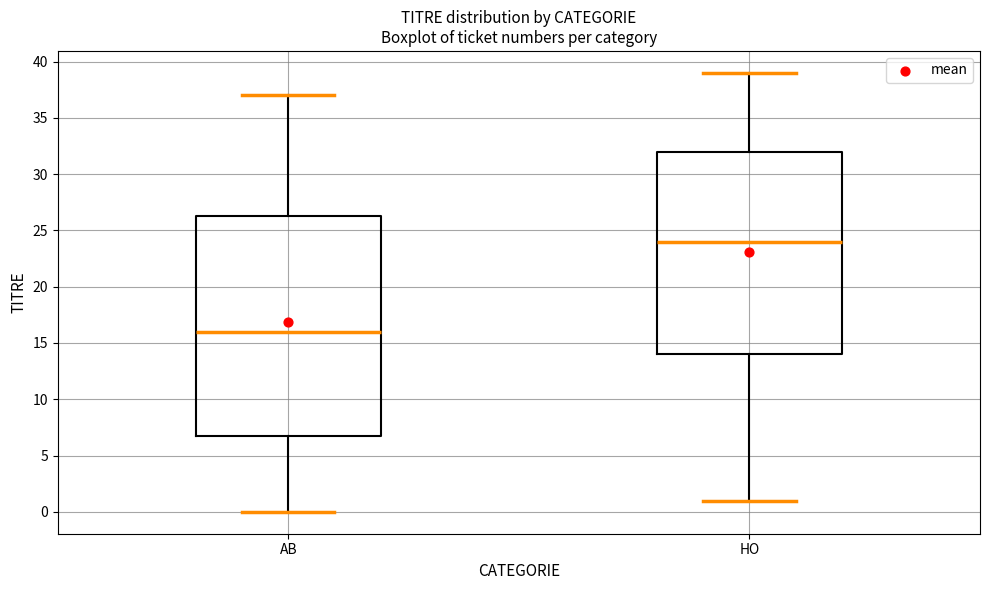

Reading left to right, read every box against the y-axis: the position of its median line, the range the box covers, and the ends of its whiskers. The values are not printed on the chart, so give them approximately, as read against the axis.

AB: median 16.0, box 7.0 to 26.5, whiskers 0.0 to 37.0
HO: median 24.0, box 14.0 to 32.0, whiskers 1.0 to 39.0